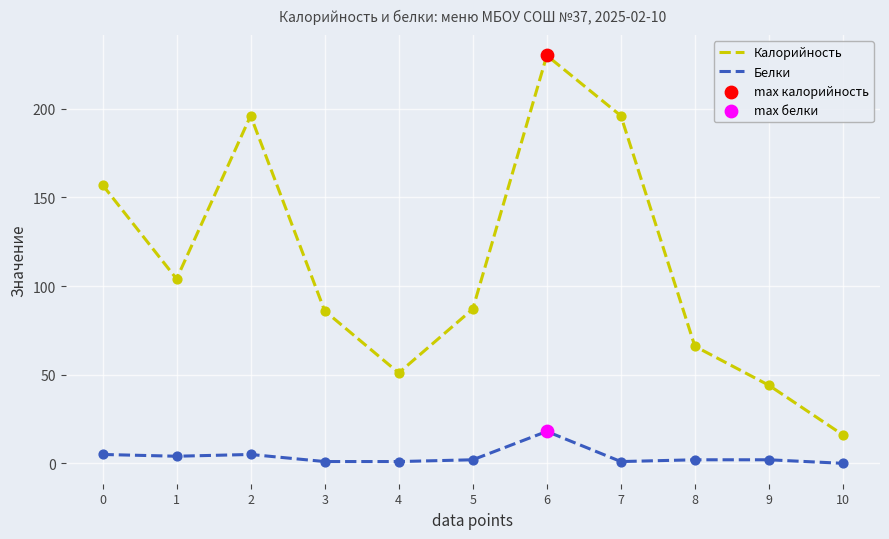

Which series has the widest spread of values?

Калорийность